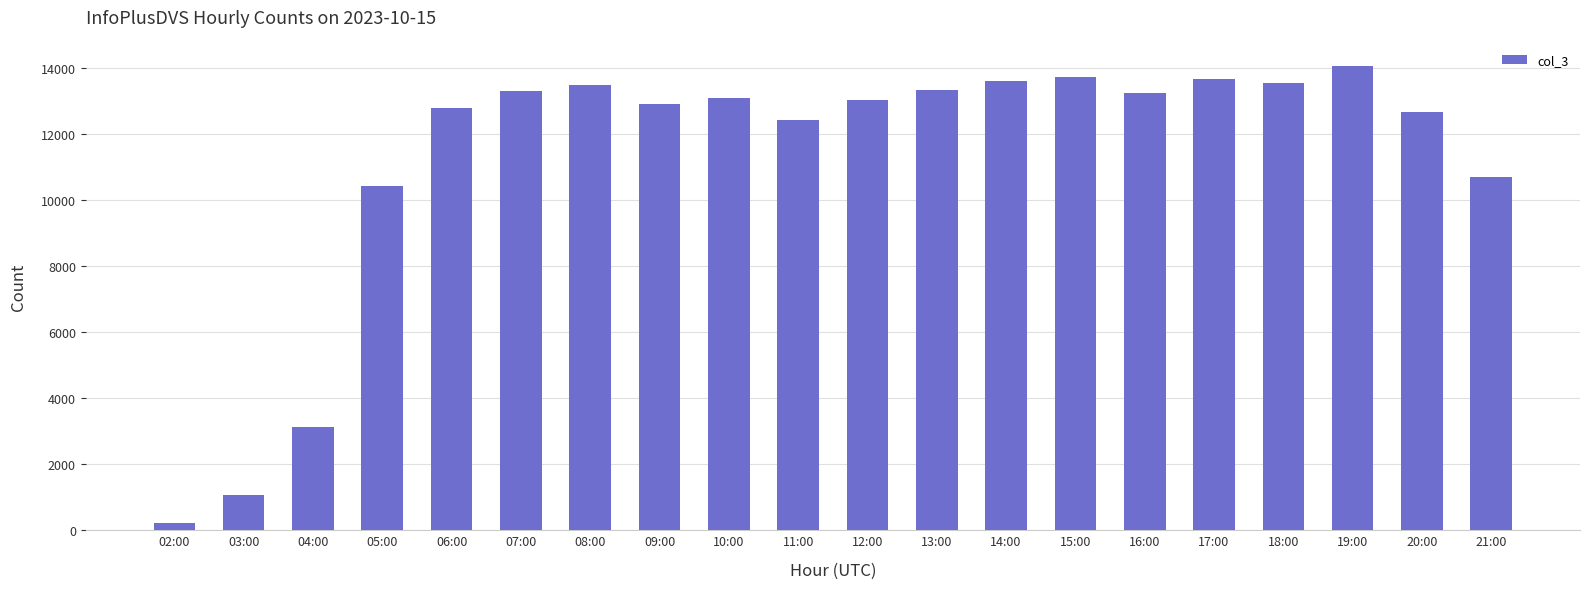

Is it true that the value at 09:00 is 16955?

False